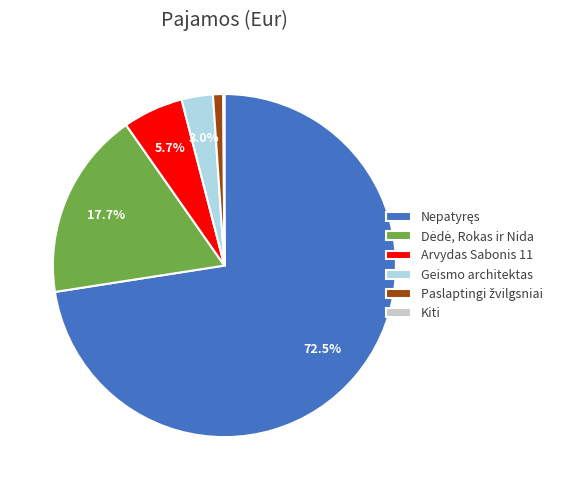

Is there a majority slice in this chart?

Yes